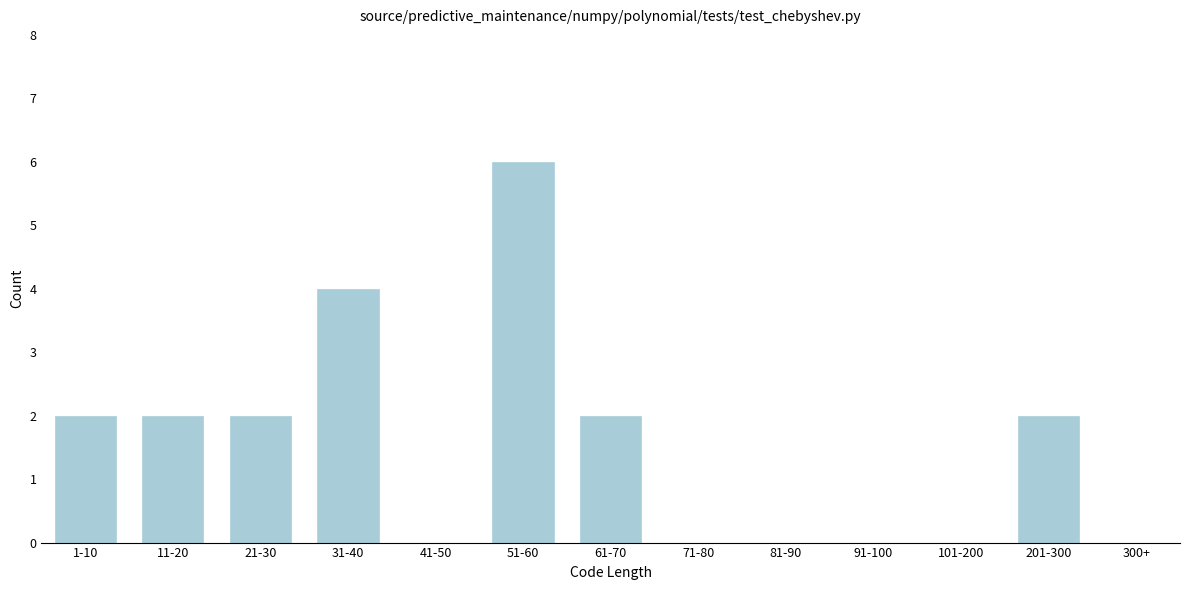

Reading left to right, extract all data points from this chart.

1-10=2	11-20=2	21-30=2	31-40=4	41-50=0	51-60=6	61-70=2	71-80=0	81-90=0	91-100=0	101-200=0	201-300=2	300+=0